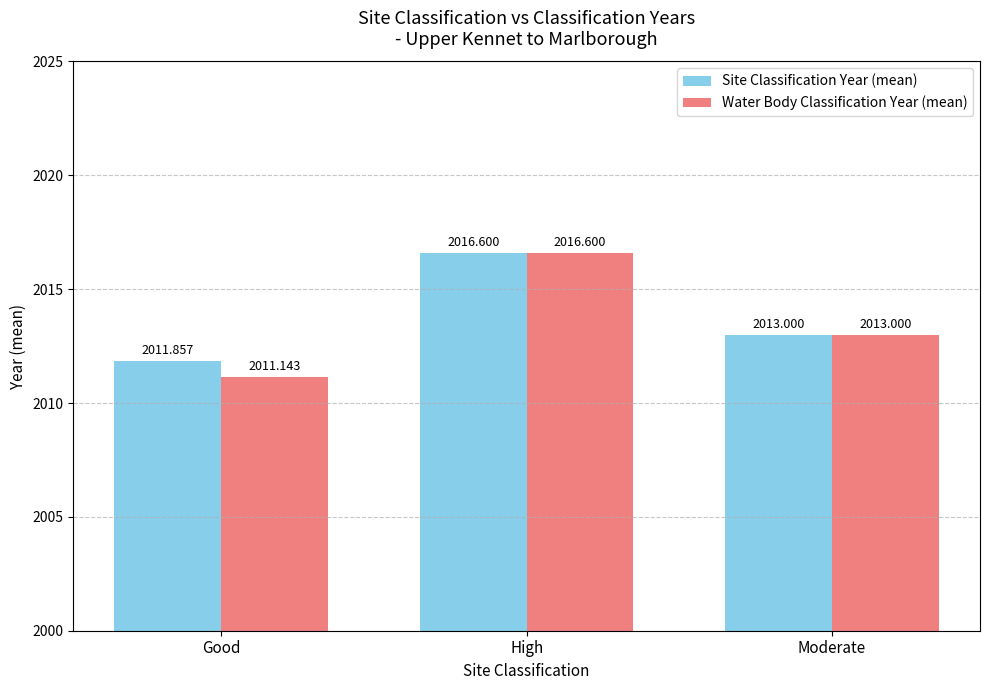

Reading right to left, extract all data points from this chart.

Site Classification Year (mean): Moderate=2013.0	High=2016.6	Good=2011.9
Water Body Classification Year (mean): Moderate=2013.0	High=2016.6	Good=2011.1